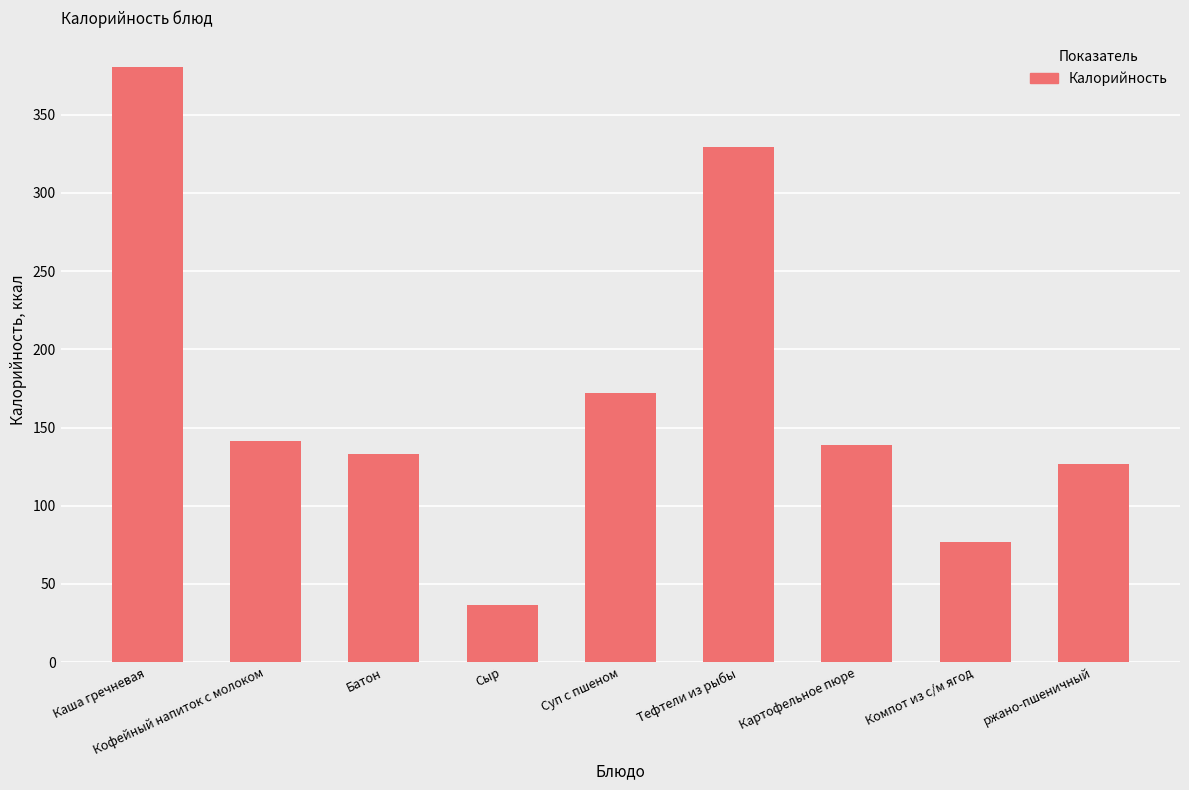

What is the average value?

170.5